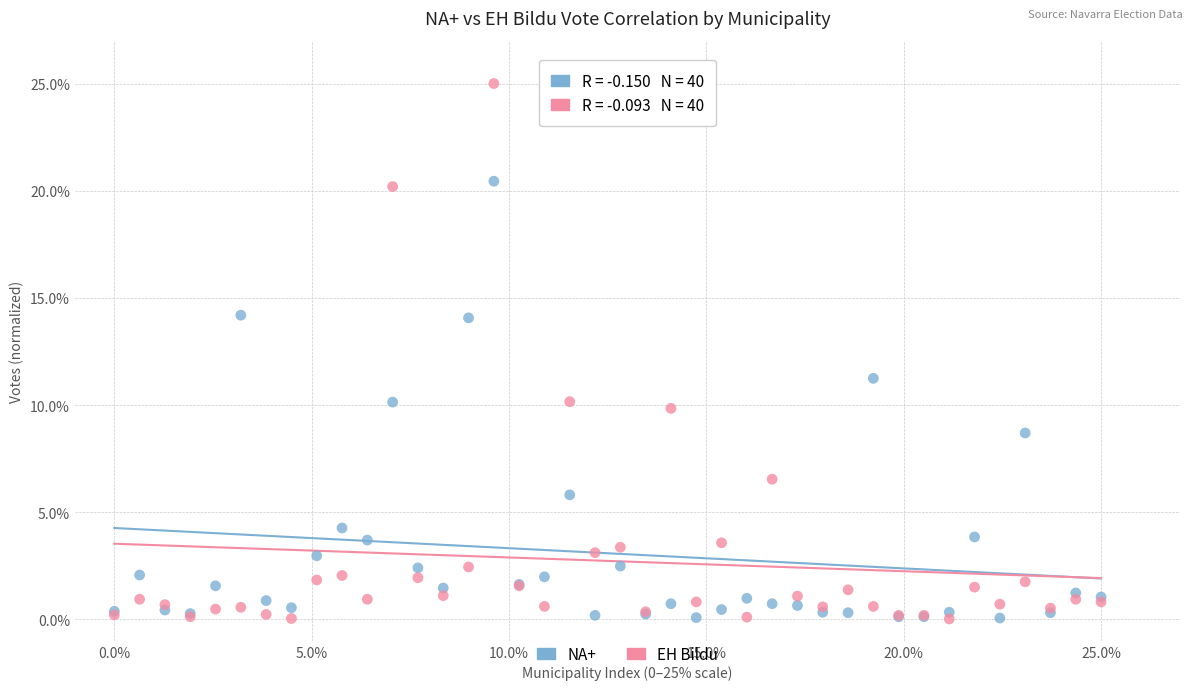

What is the X range (max minus min) for the scatter plot?

25.0